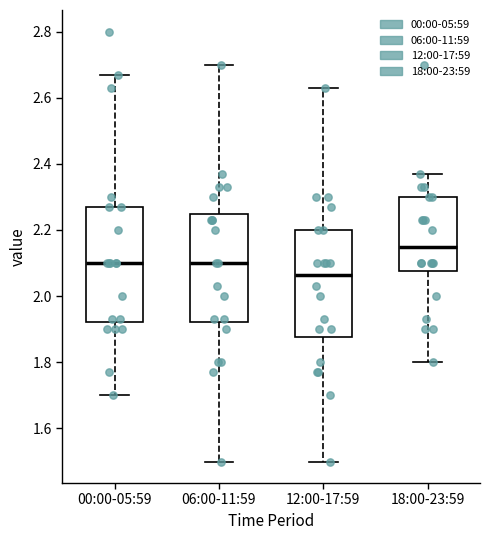

Where does the lower whisker of the box for 00:00-05:59 end on the y-axis? The values are not printed on the chart, so give them approximately, as read against the axis.

1.70